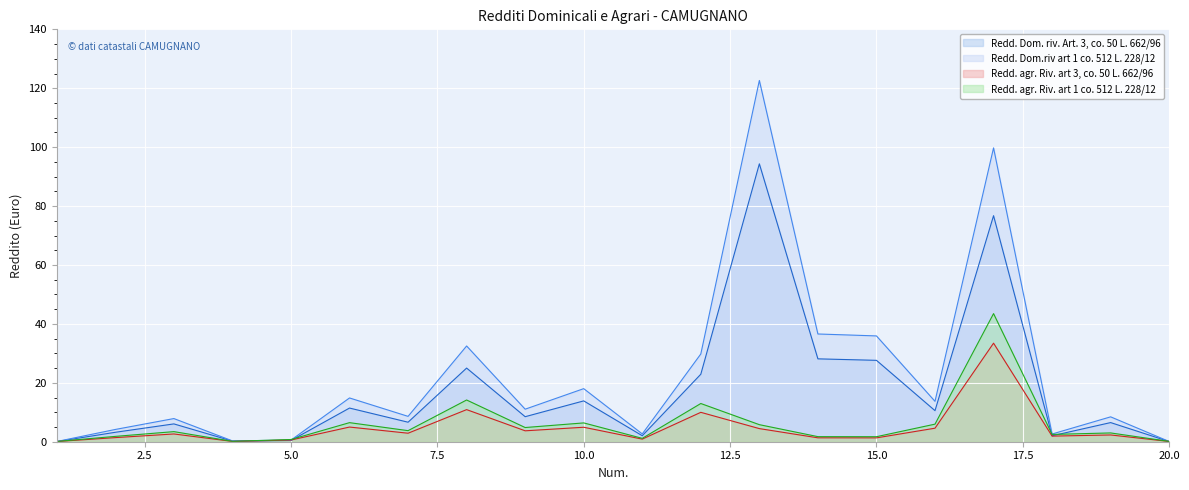

Which series ends up on top after the final intersection of Redd. Dom. riv. Art. 3, co. 50 L. 662/96 and Redd. agr. Riv. art 1 co. 512 L. 228/12?

Redd. agr. Riv. art 1 co. 512 L. 228/12